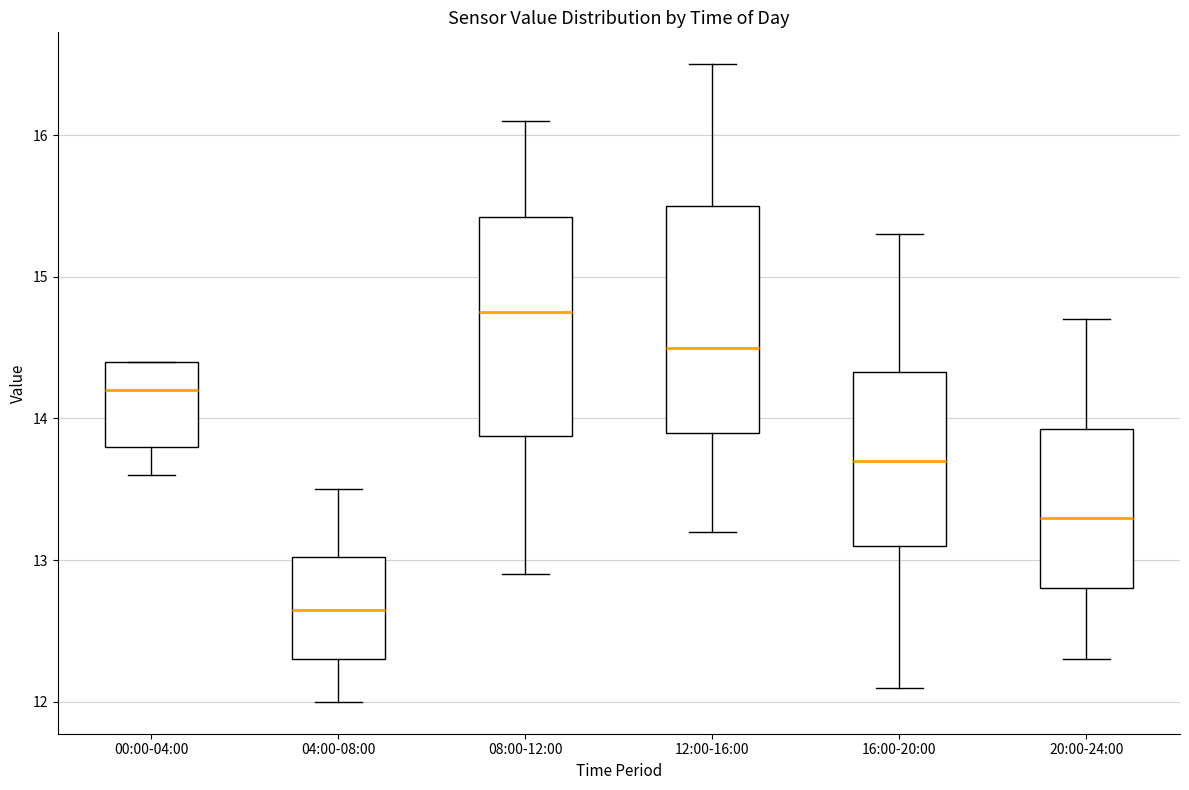

Which box has the highest median line?

08:00-12:00